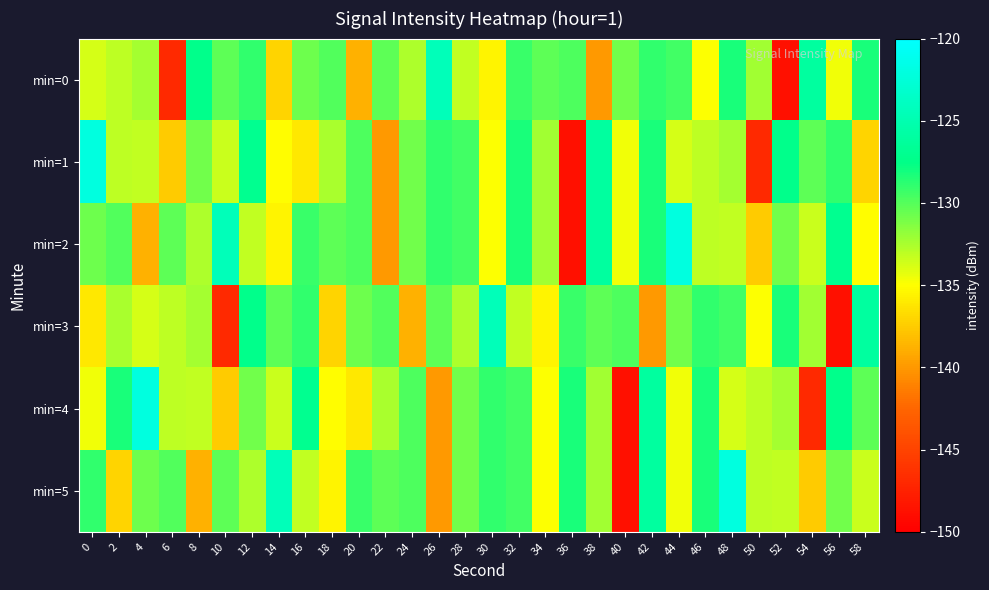

At which category is the sum across all series the highest?

42